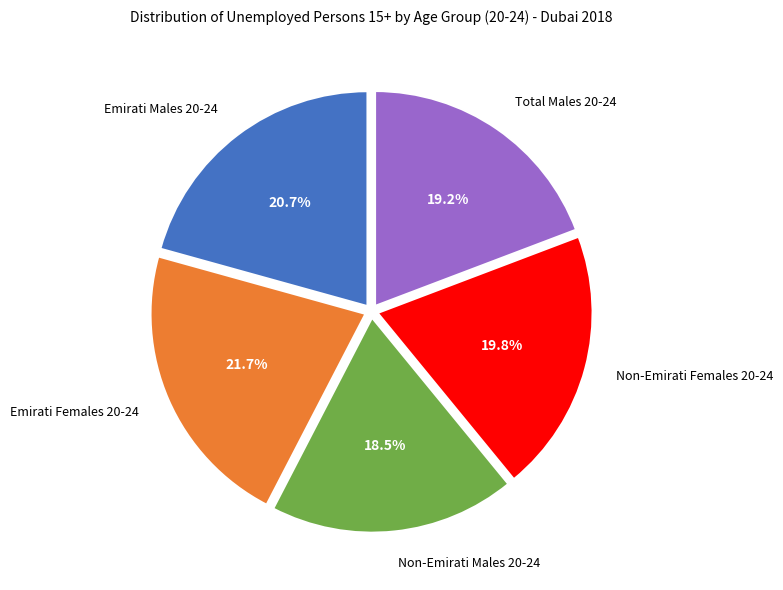

Approximately how many times larger is the value at Non-Emirati Females 20-24 compared to Non-Emirati Males 20-24?

1.1